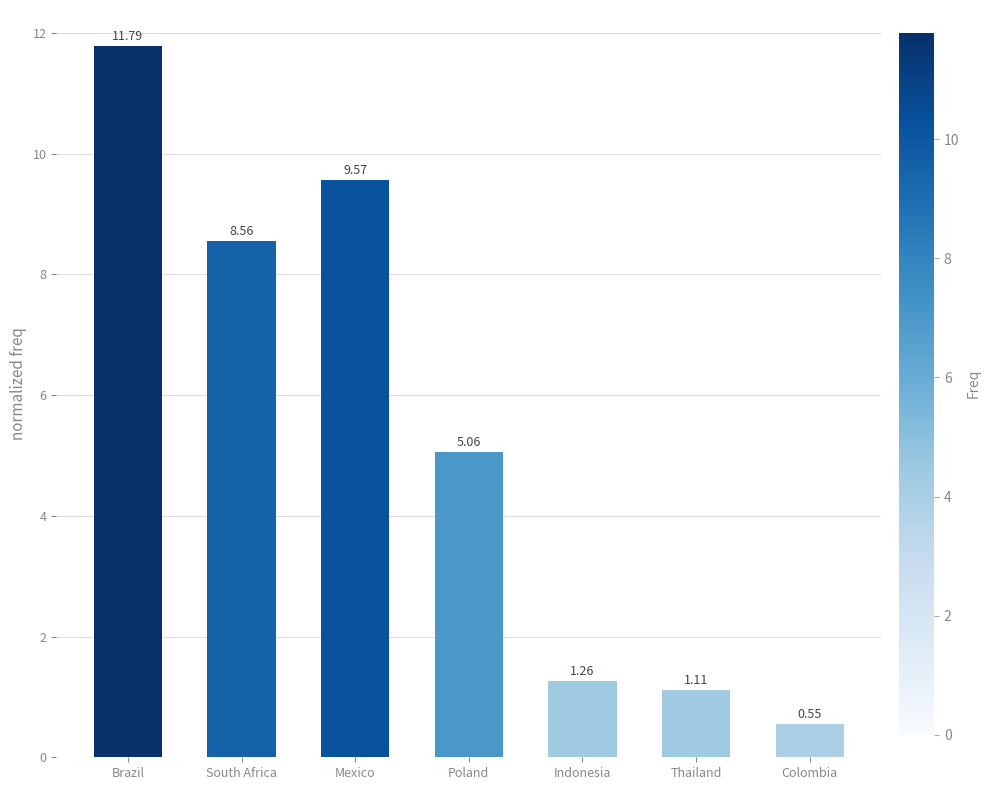

Rank the categories by value from lowest to highest.

Colombia, Thailand, Indonesia, Poland, South Africa, Mexico, Brazil